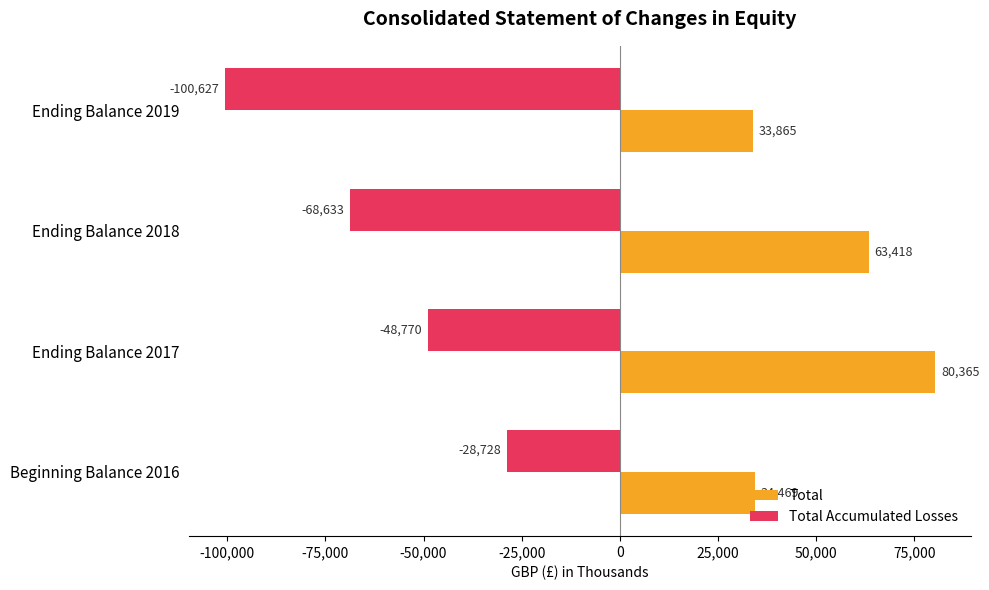

What is the difference between the maximum and minimum values in the Total Accumulated Losses series?

71899